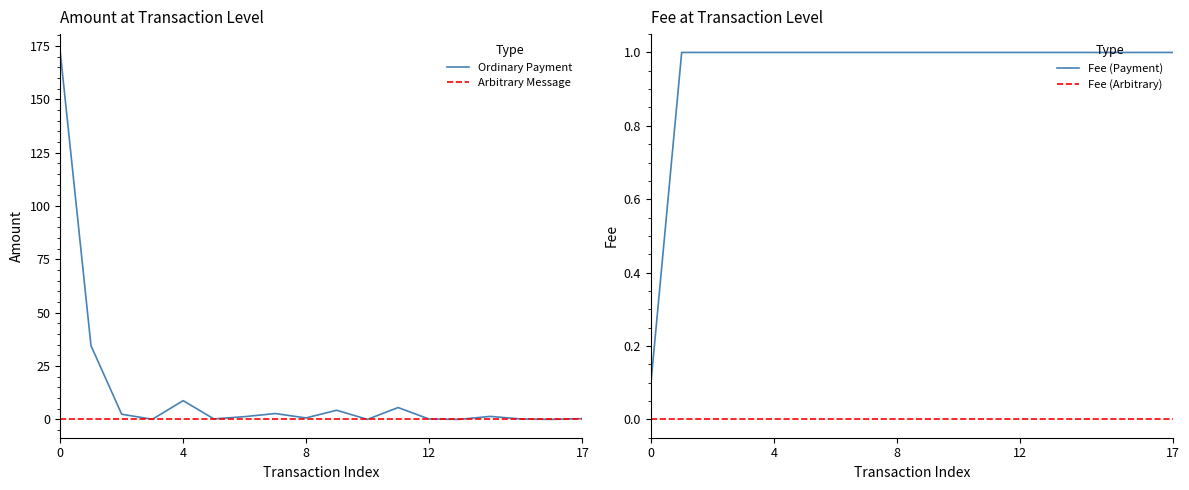

How many intersections are there between Ordinary Payment and Fee (Payment)?

11